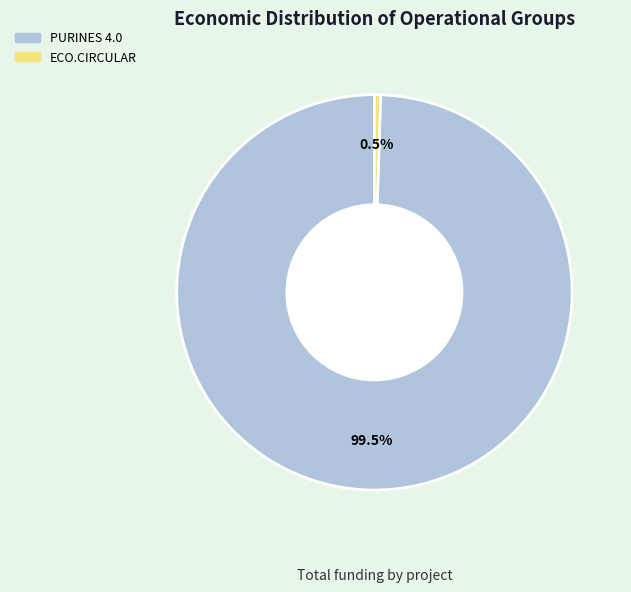

Combined, what portion of the pie is ECO.CIRCULAR and PURINES 4.0?

100.0%